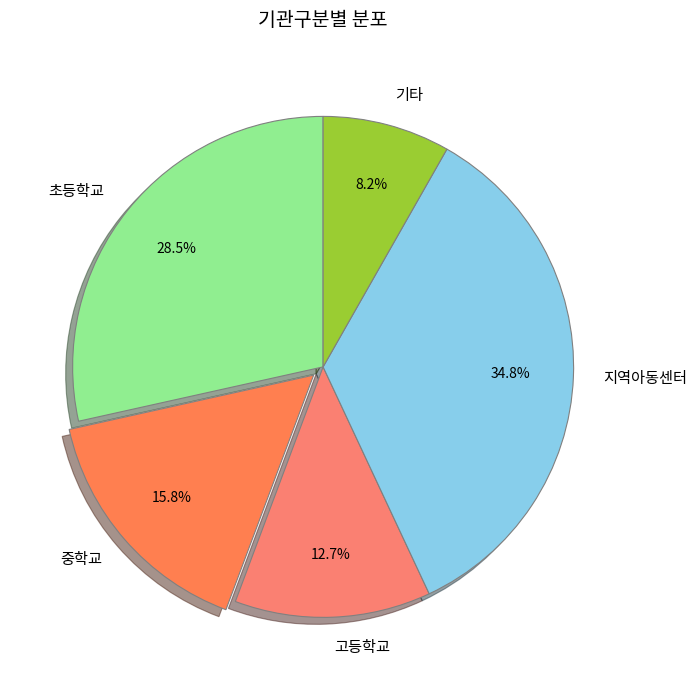

Is it true that 기타 is 8% of the pie?

True